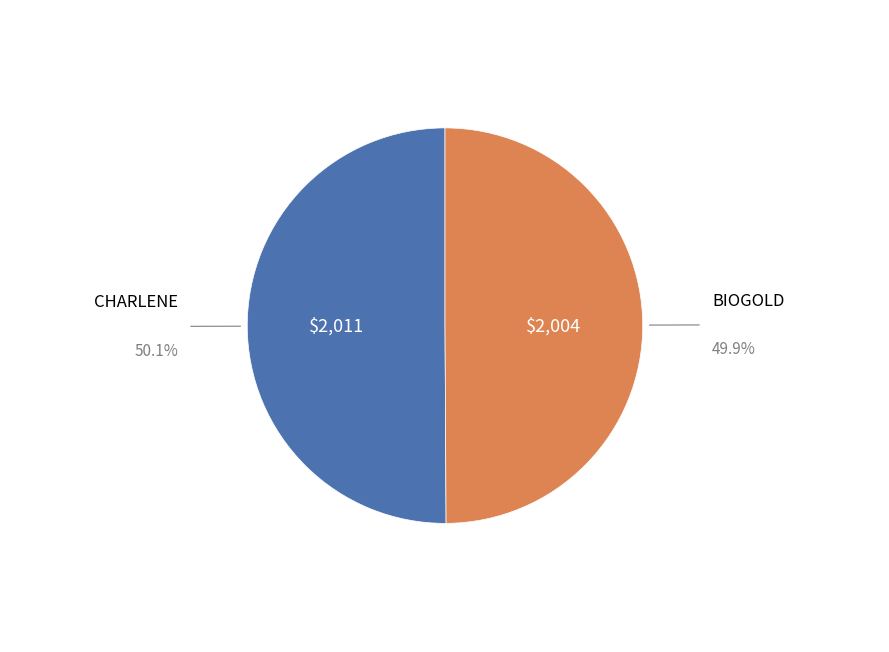

How many slices are in this pie chart?

2